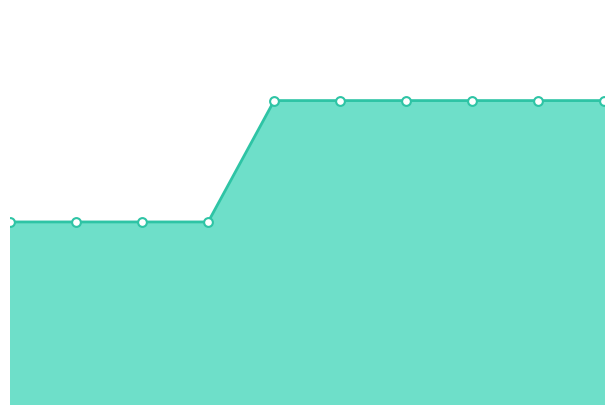

Which series contains the highest Y value?

Council tax premium on homes empty for more than 2 years